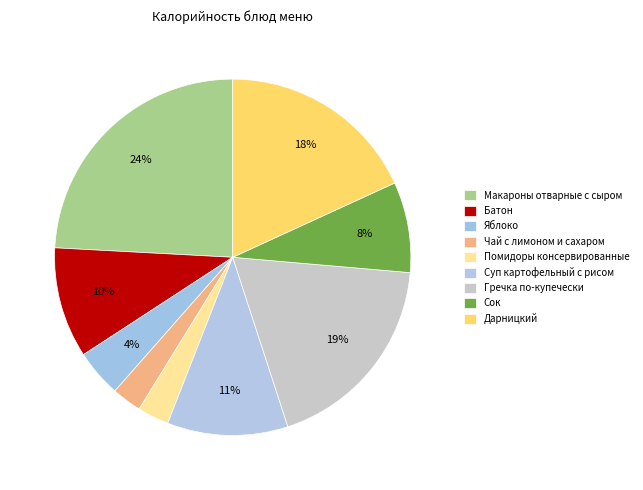

What is the ratio of the value at Чай с лимоном и сахаром to the value at Дарницкий?

0.1